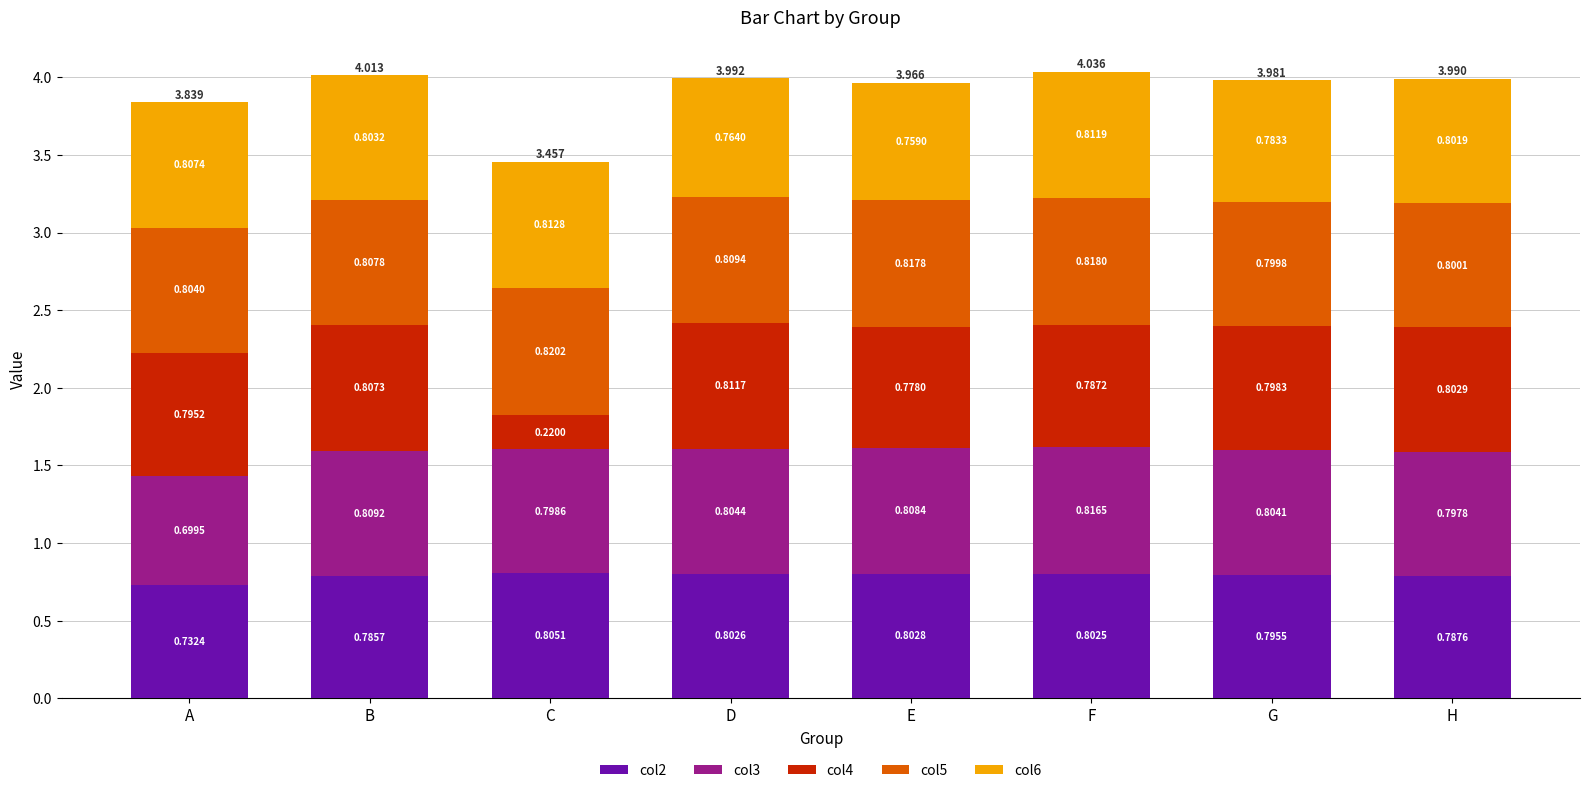

Are the bars grouped side by side (vs. stacked)?

No